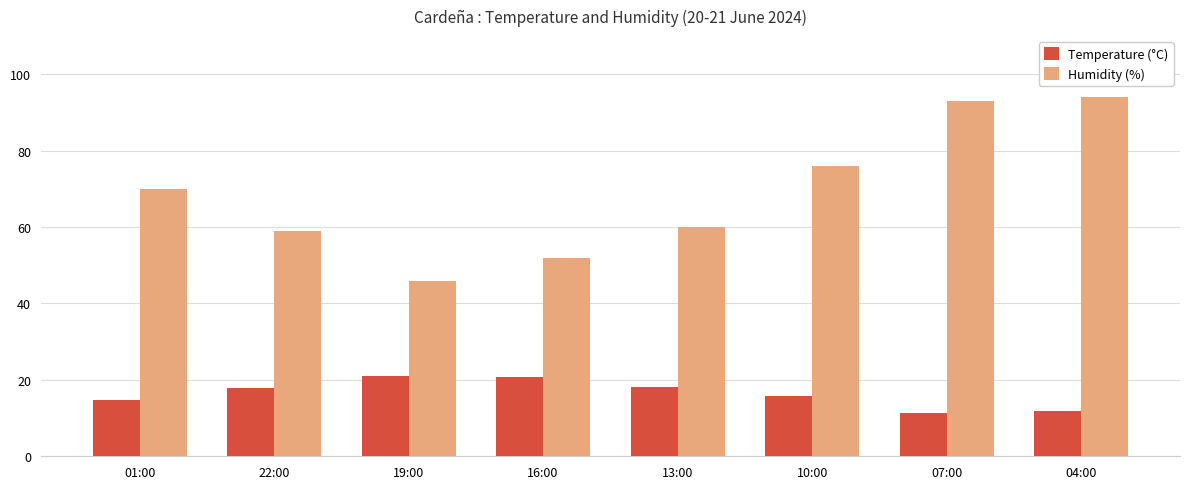

Which series has the largest total across all categories?

Humidity (%)